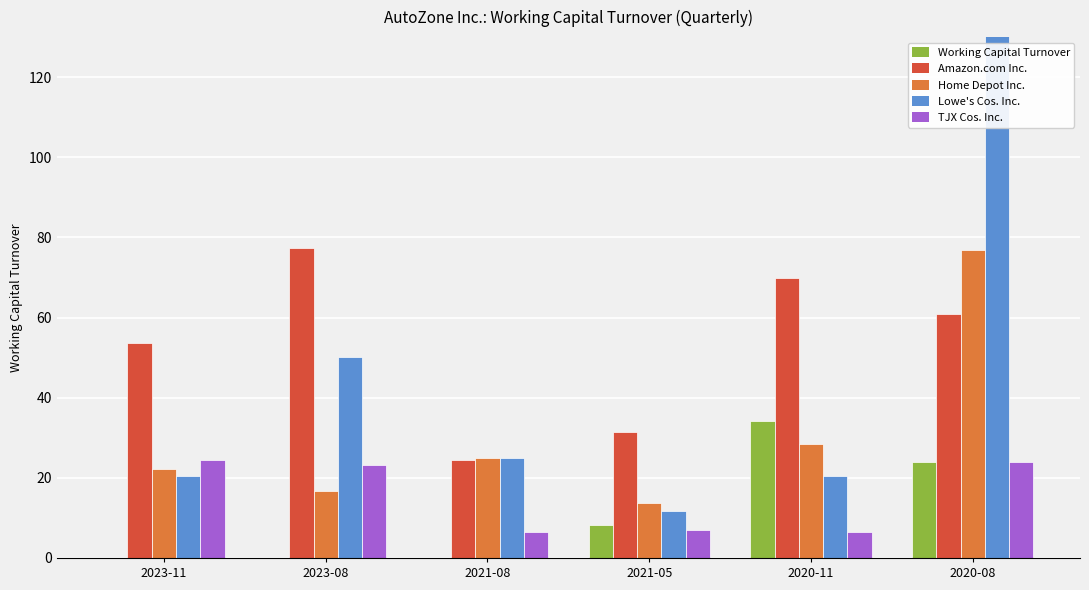

What position from the left is 2021-08?

3